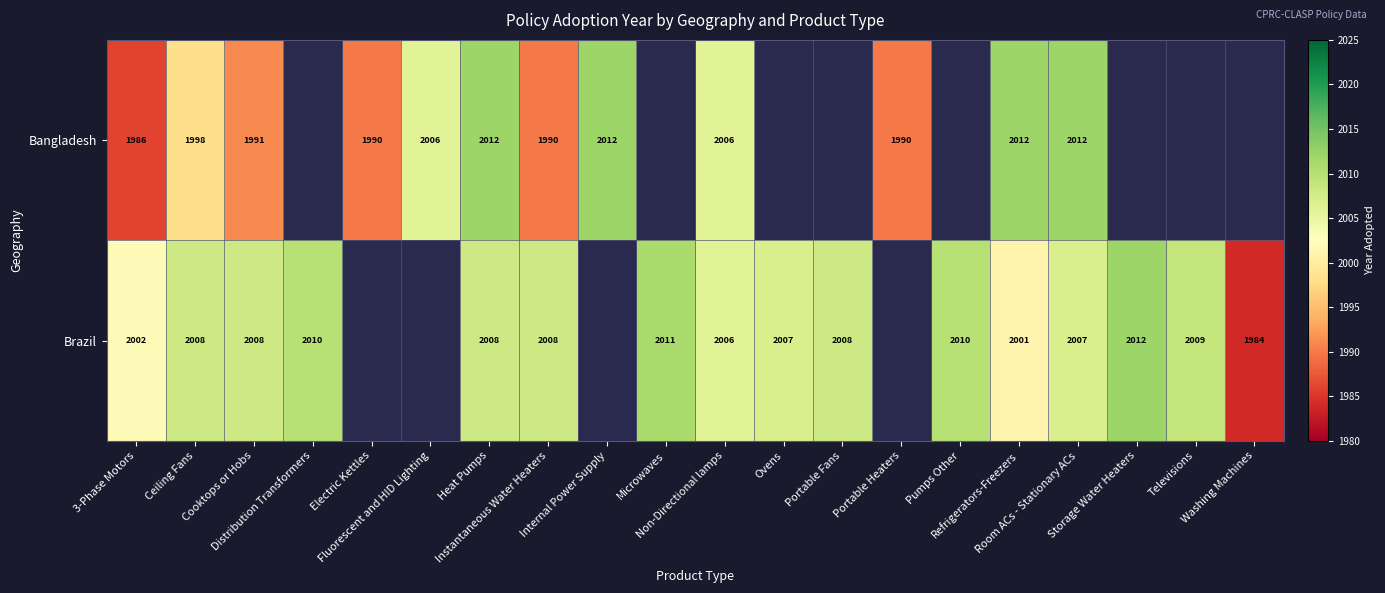

At how many categories does at least one series exceed 2003?

16